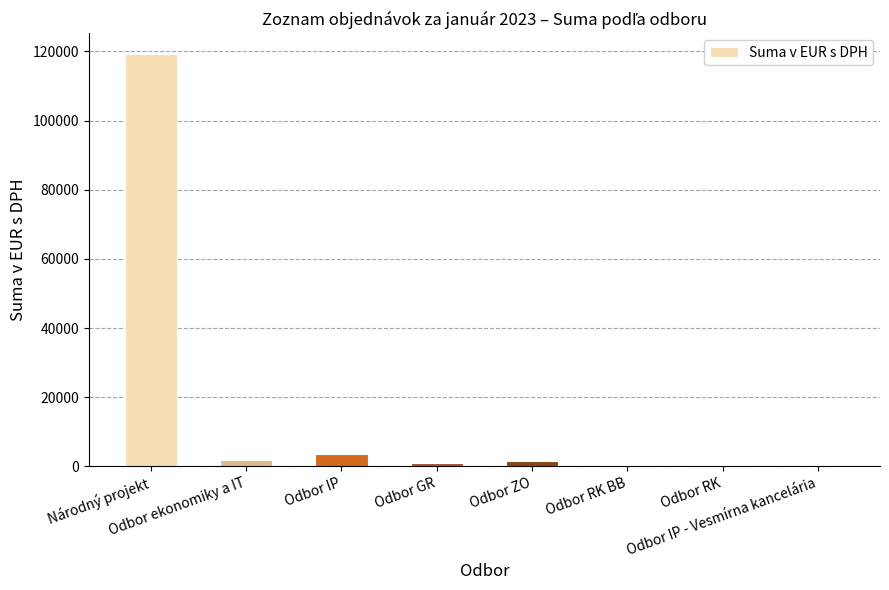

What is the maximum value shown in the chart?

119337.3